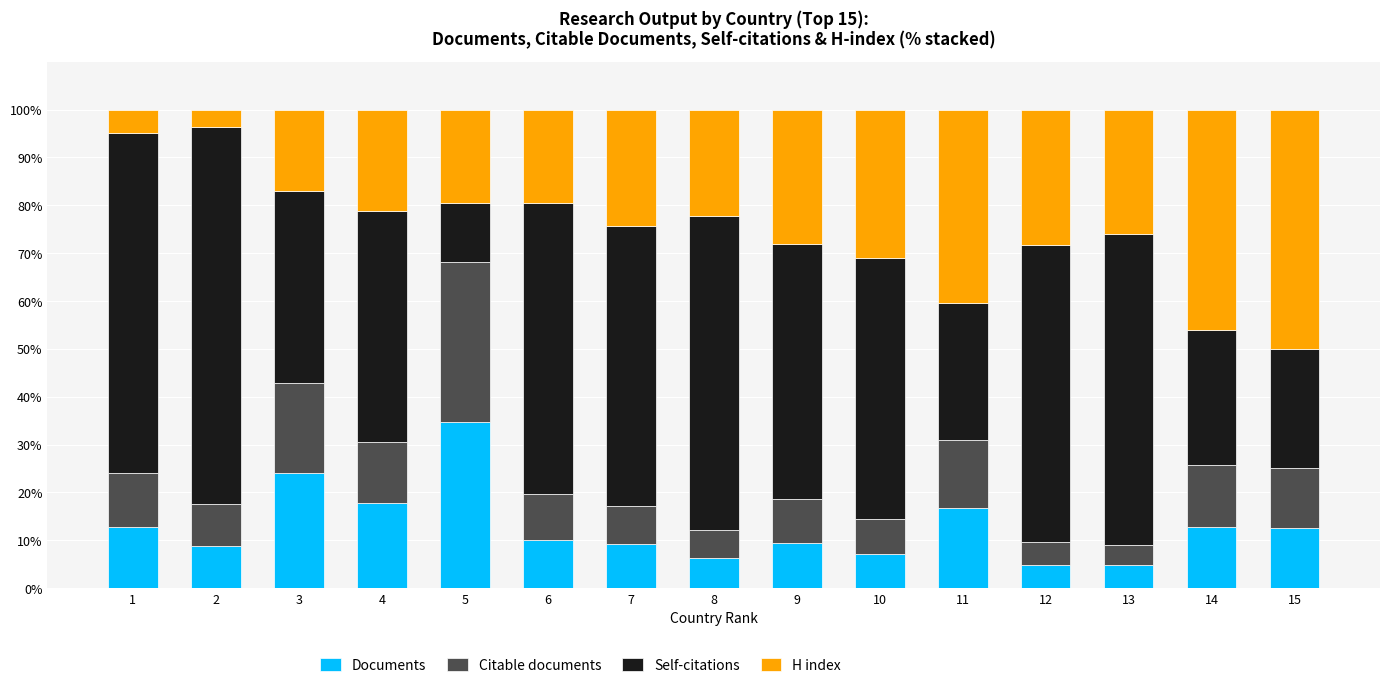

What is the total value across all series at 6?

100.0